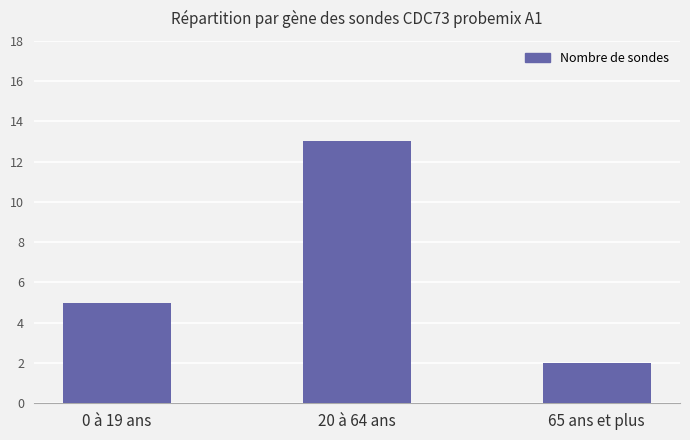

How many values are below 5?

1